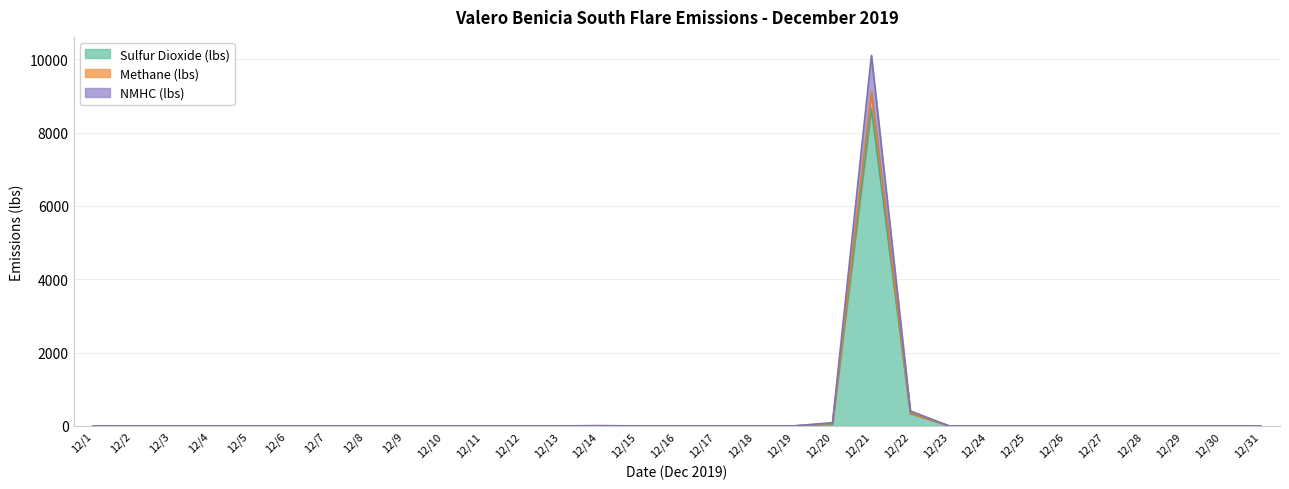

What are all the series names shown in the legend?

Sulfur Dioxide (lbs), Methane (lbs), NMHC (lbs)